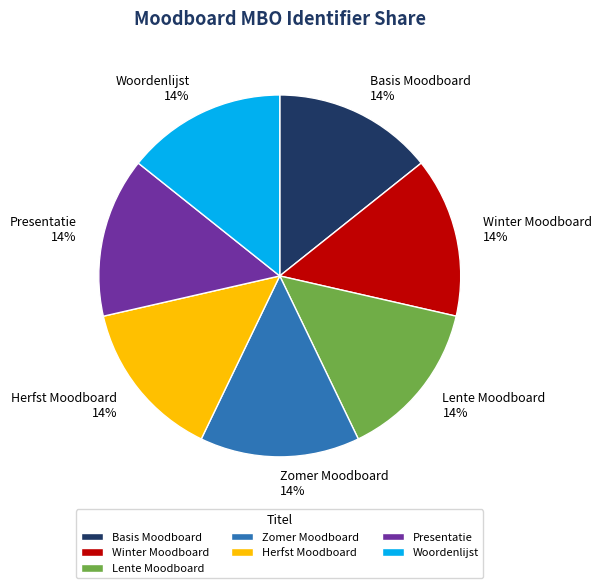

Is there a majority slice in this chart?

No